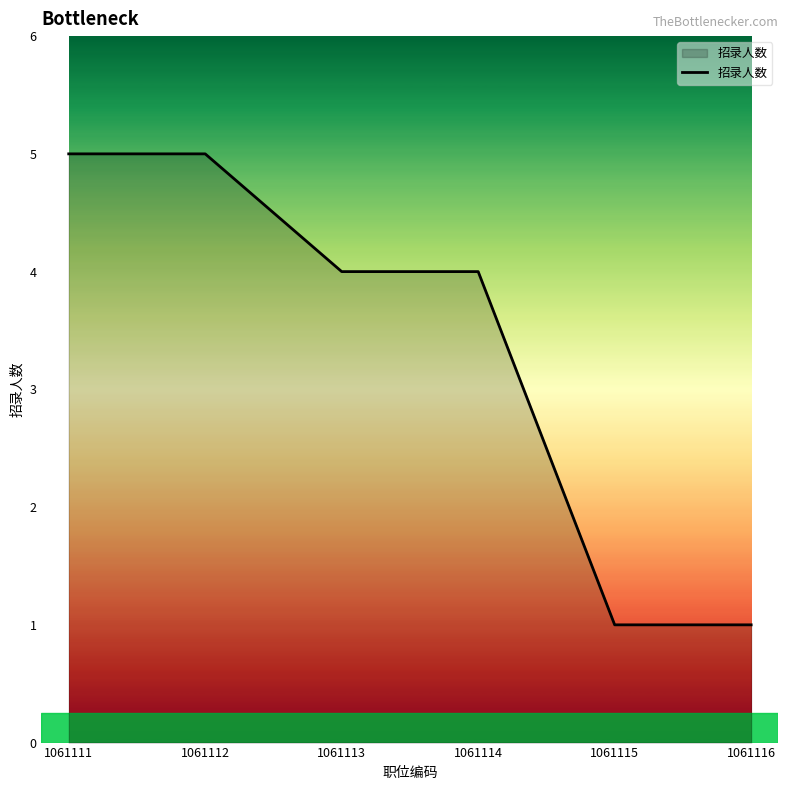

True or false: the data shows 5 at 1061112.

True